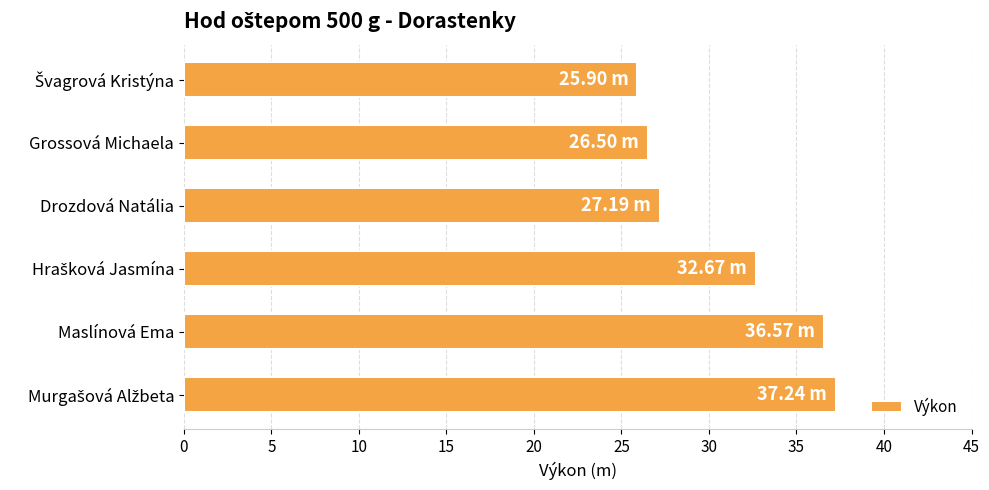

Which has a higher value, Drozdová Natália or Maslínová Ema?

Maslínová Ema